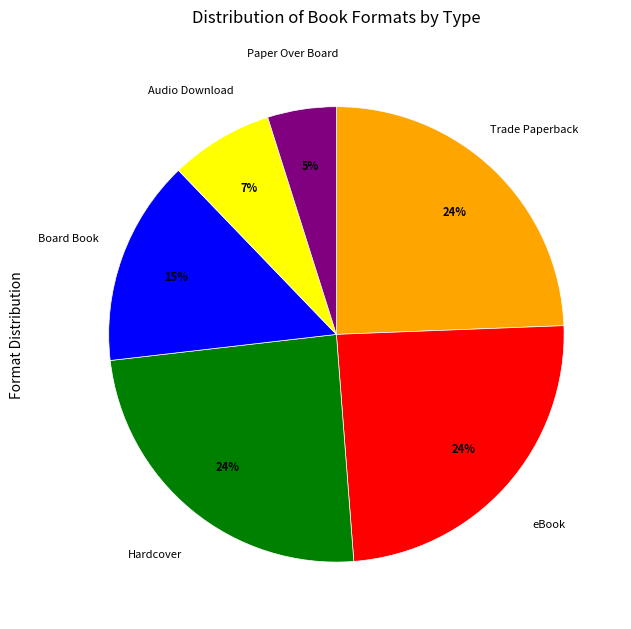

What is the smallest slice in the pie chart?

Paper Over Board